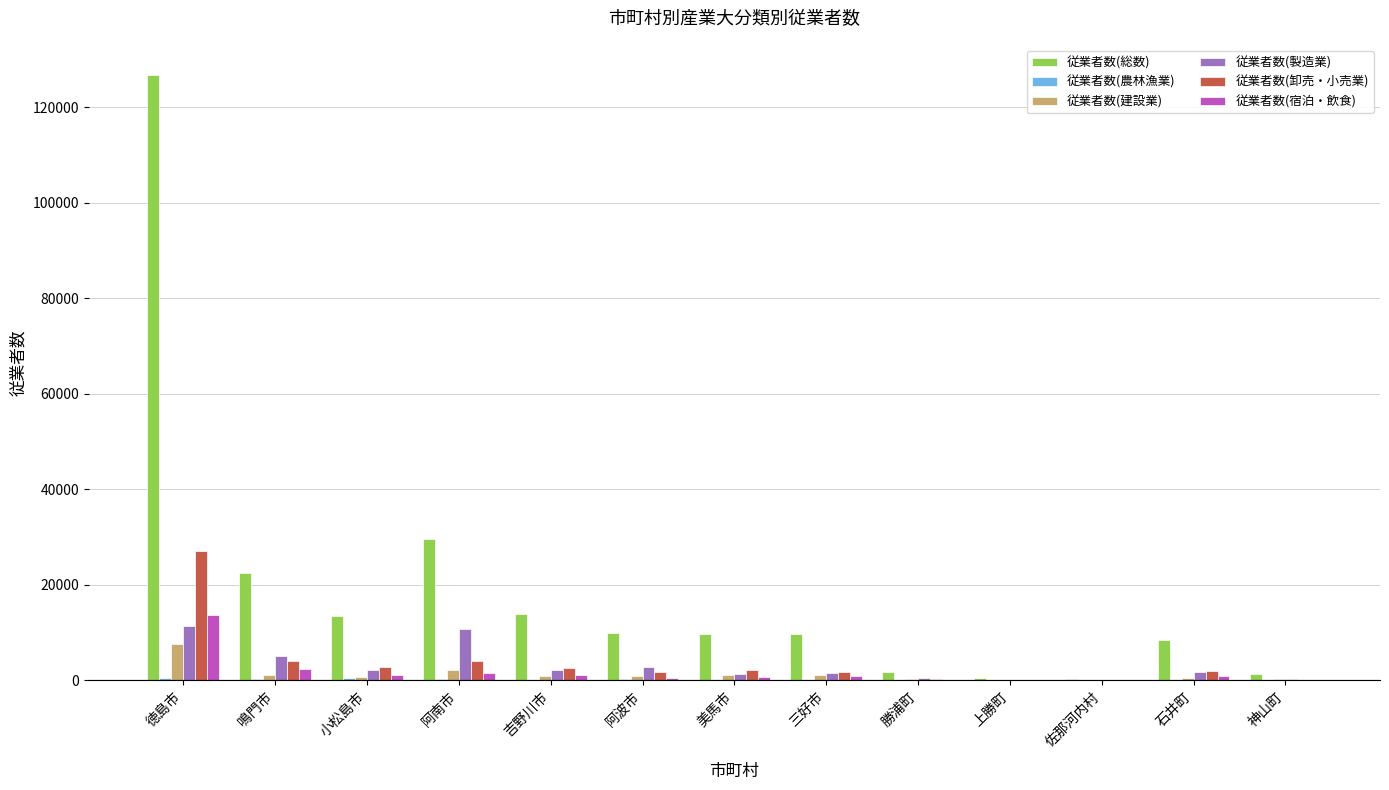

The value of 従業者数(製造業) at 徳島市 is 11489. True or false?

True